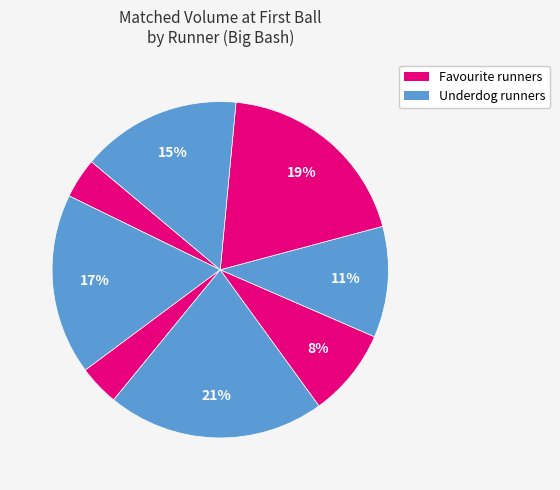

To the nearest percent, what is the difference between the largest and smallest slice percentages?

18%